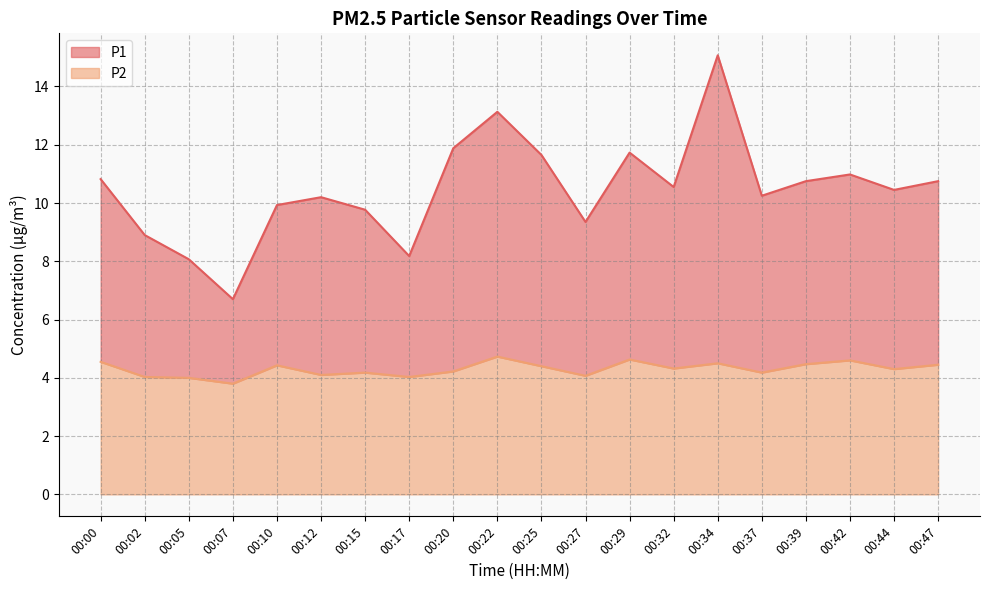

What is the highest value of the P2 series?

4.7